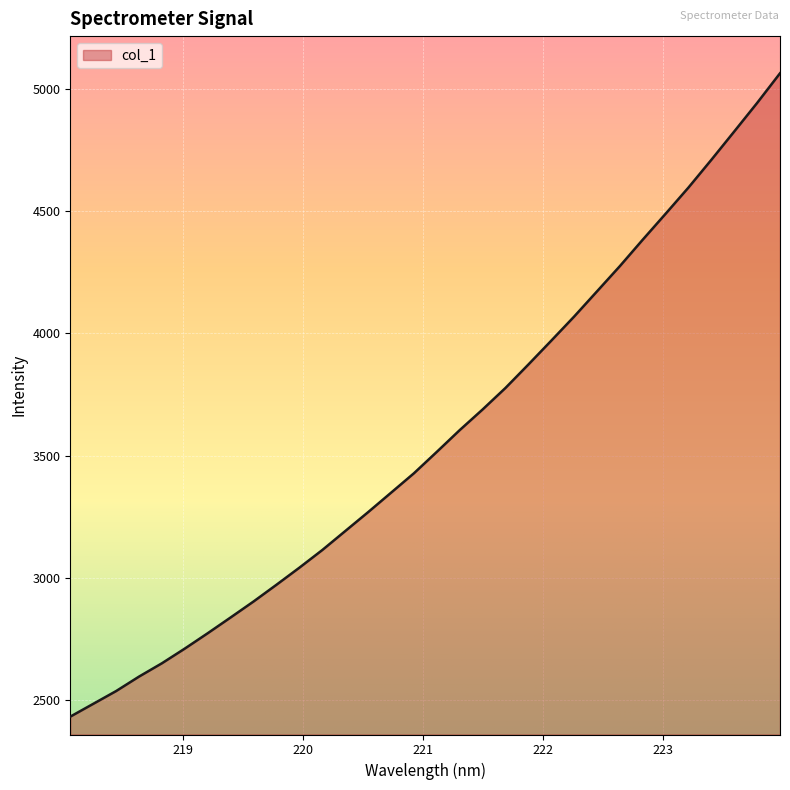

How many categories are shown in the chart?

32